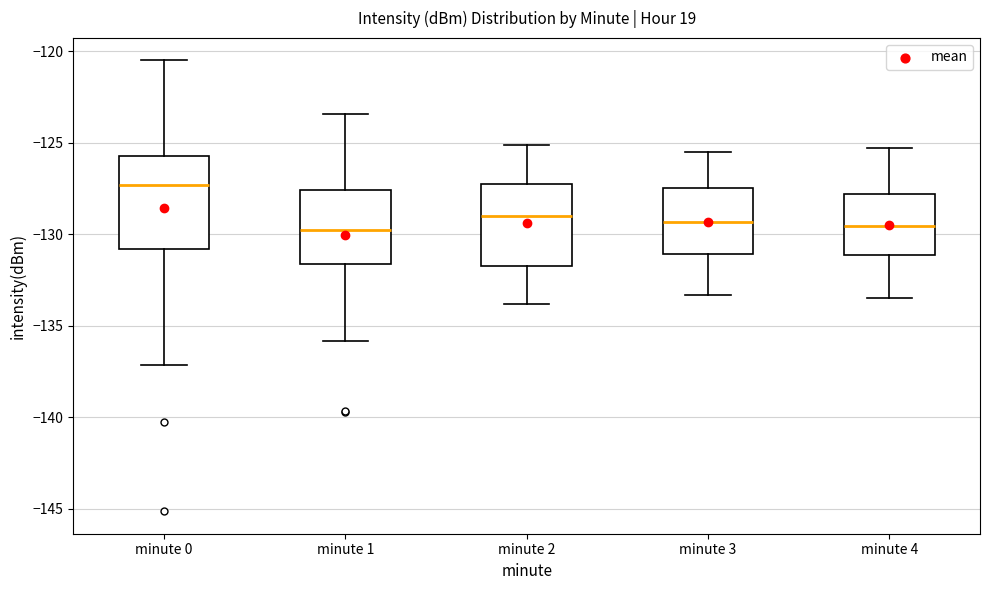

Reading left to right, transcribe this box plot: for each box, give where its median line is, the range the box spans, and where its two whiskers end, as read against the y-axis. The values are not printed on the chart, so give them approximately, as read against the axis.

minute 0: median -127.5, box -131.0 to -125.5, whiskers -137.0 to -120.5
minute 1: median -129.5, box -131.5 to -127.5, whiskers -136.0 to -123.5
minute 2: median -129.0, box -131.5 to -127.0, whiskers -134.0 to -125.0
minute 3: median -129.5, box -131.0 to -127.5, whiskers -133.5 to -125.5
minute 4: median -129.5, box -131.0 to -128.0, whiskers -133.5 to -125.5